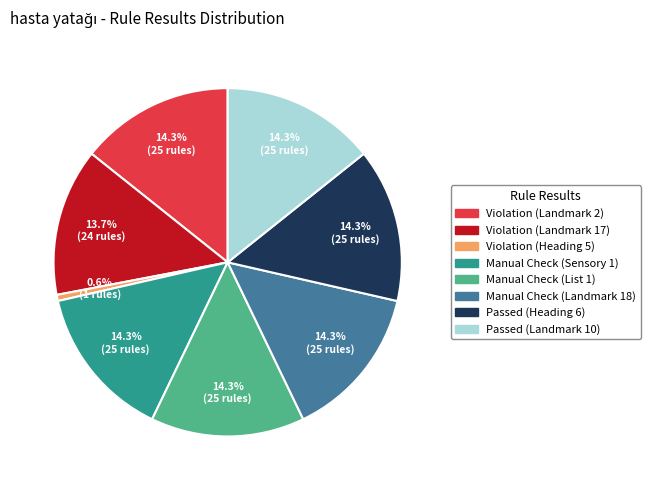

What is the ratio of the value at Violation (Landmark 2) to the value at Passed (Heading 6)?

1.0